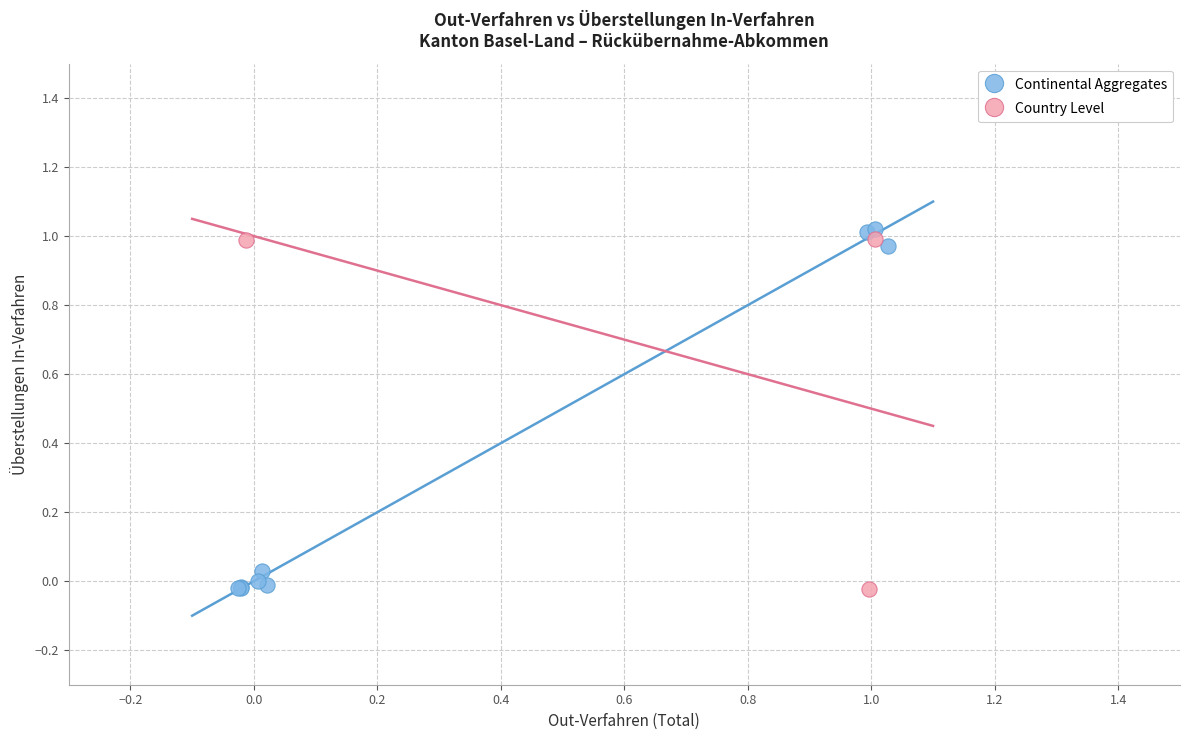

Which series has the widest spread of Y values?

Continental Aggregates